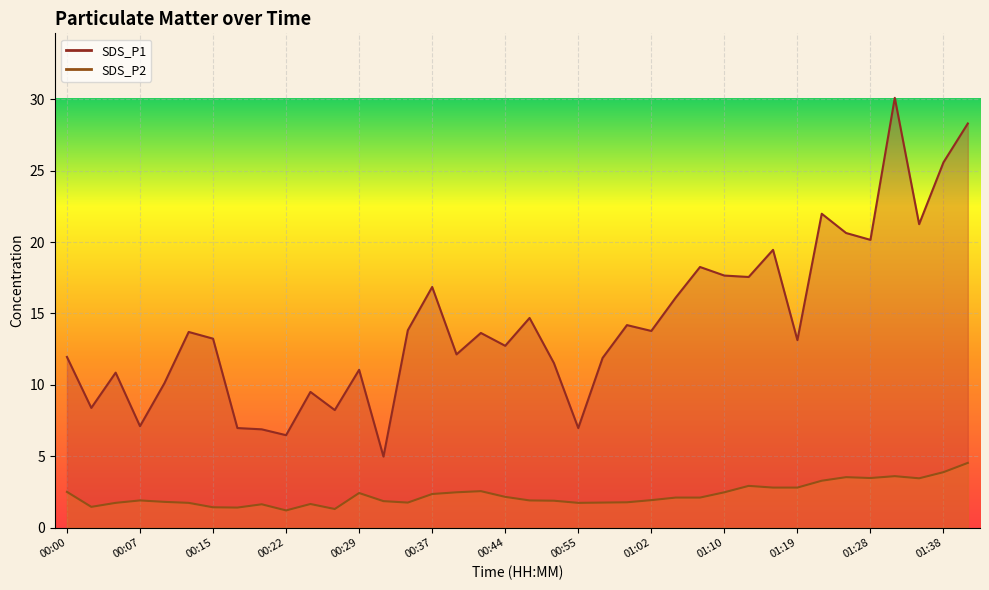

What position from the right is 01:25?

6